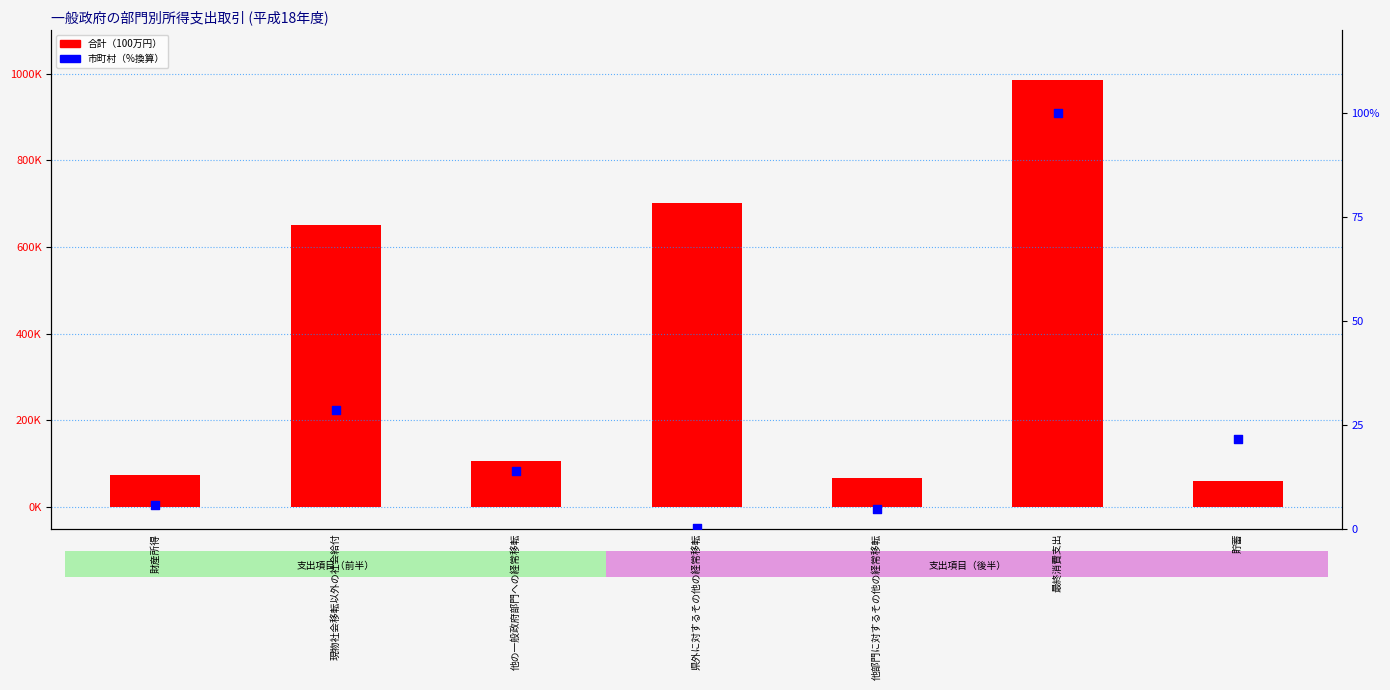

What is the total value across all series at 最終消費支出?

985773.9